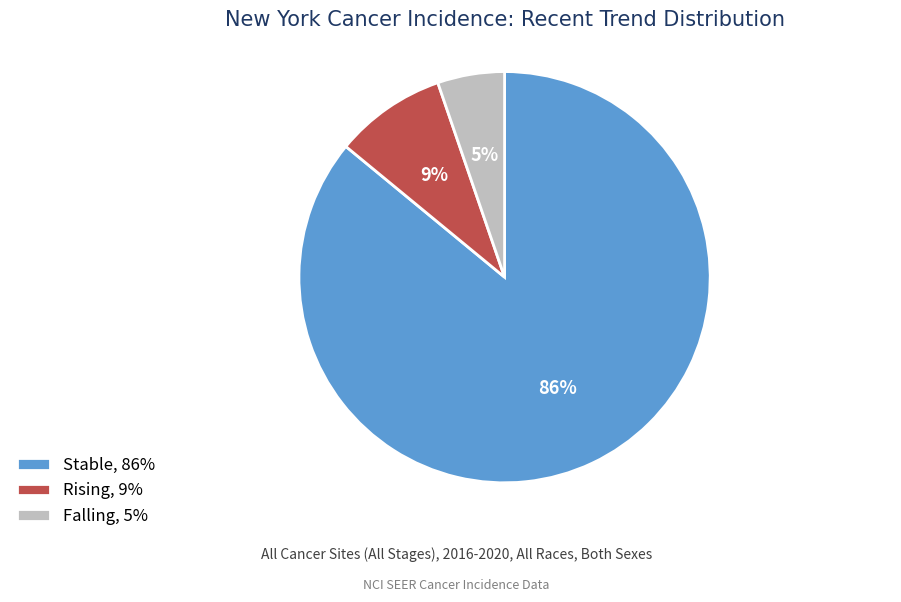

What is the largest slice in the pie chart?

Stable, 86%